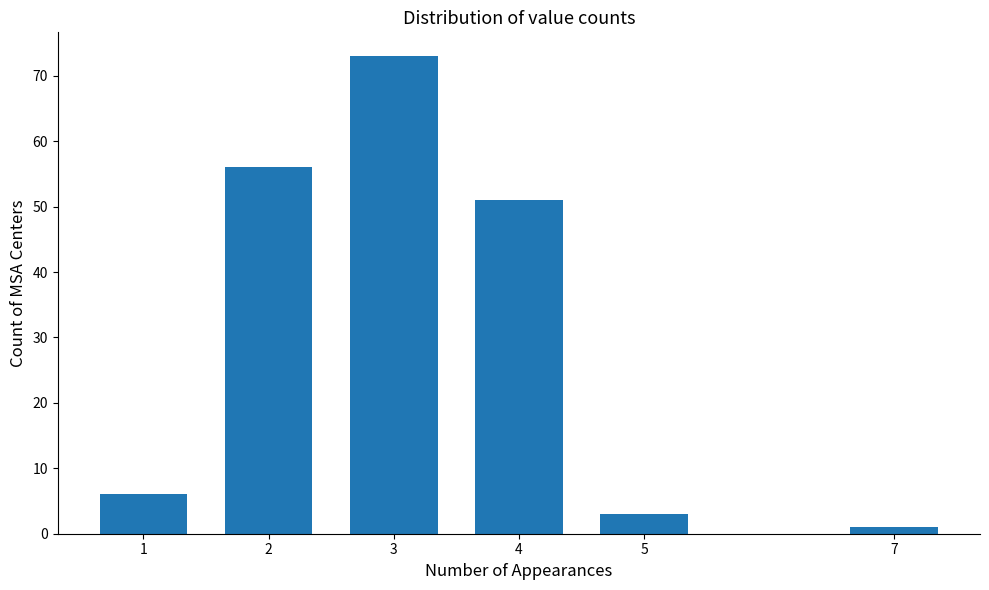

Reading left to right, what are all the values shown in this chart?

1=6	2=56	3=73	4=51	5=3	7=1